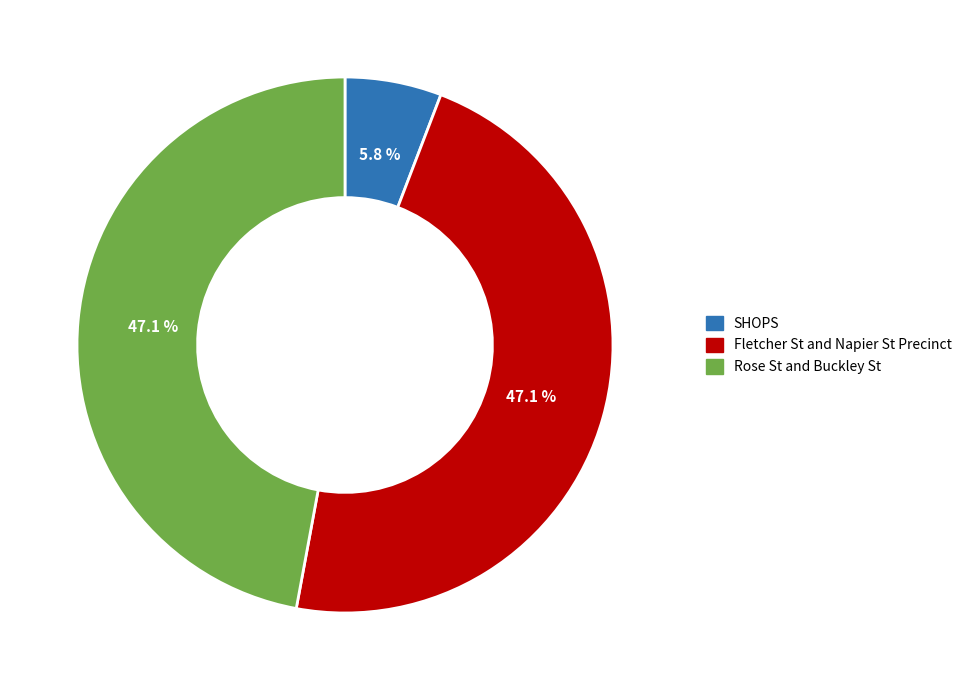

The Fletcher St and Napier St Precinct slice represents 52% of the pie. True or false?

False